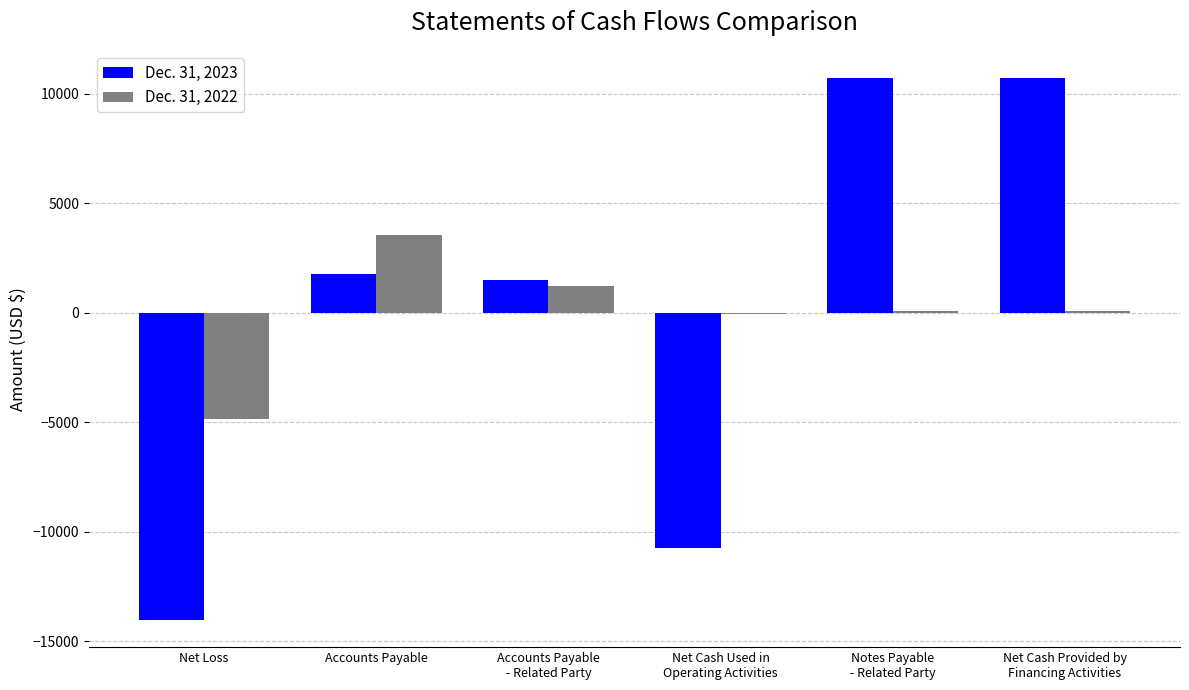

At which label does Dec. 31, 2022 reach its peak?

Accounts Payable